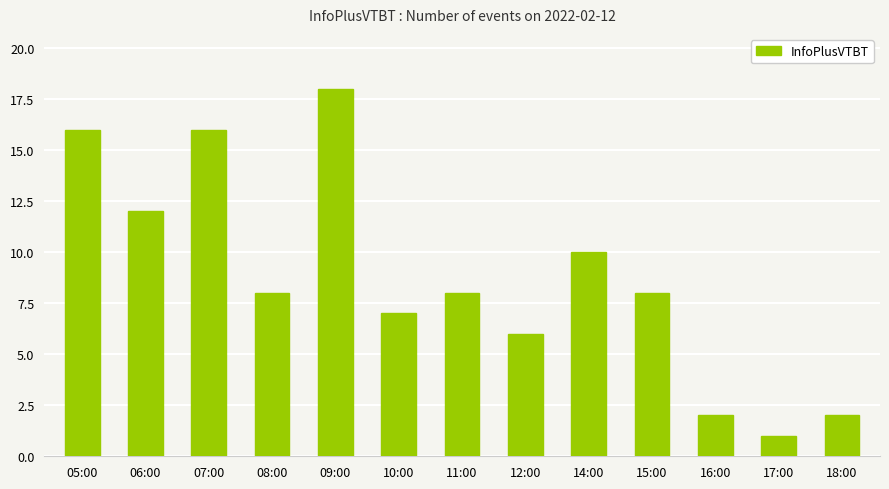

What is the label of the 11th bar from the left?

16:00